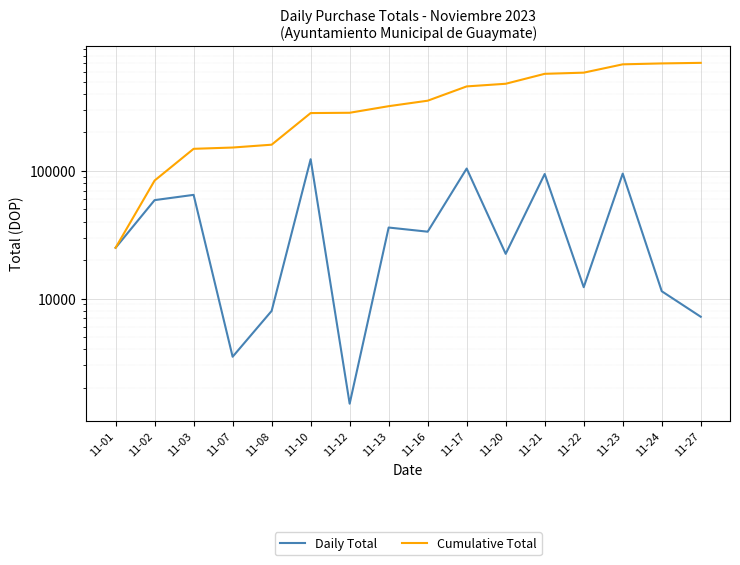

What is the total value across all series at 11-12?

286843.2